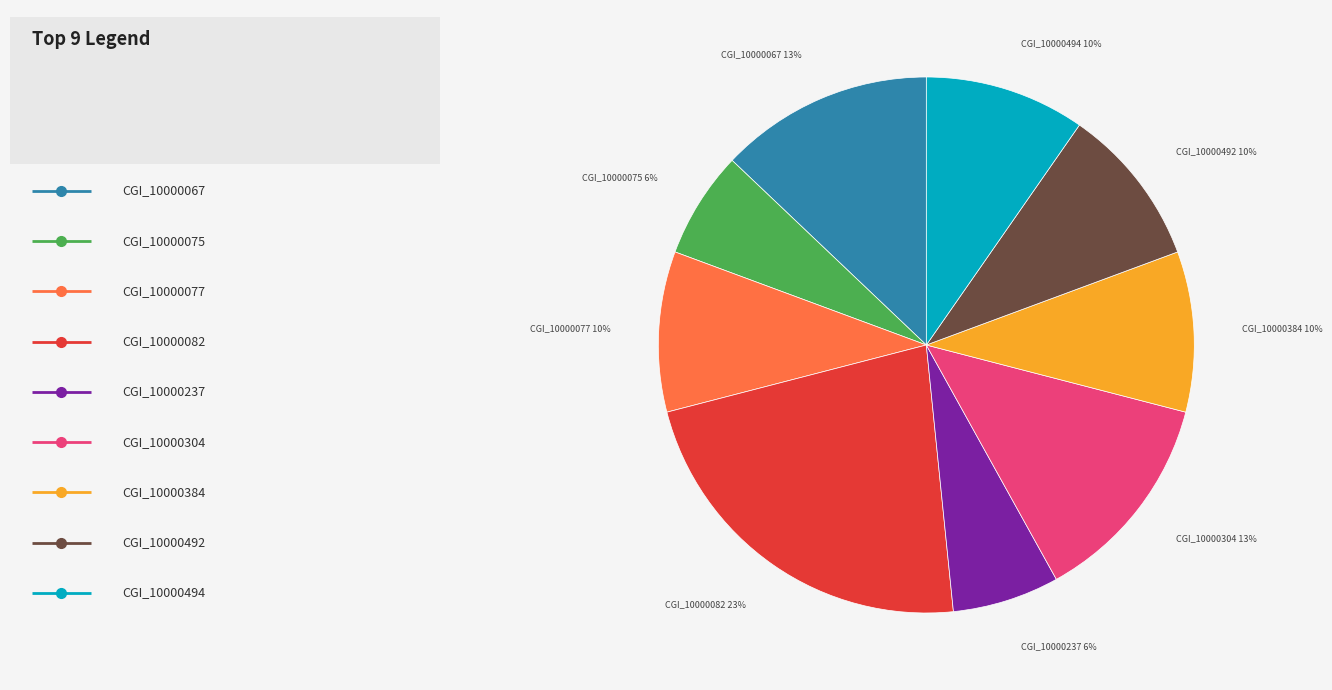

Is it true that CGI_10000492 is 4% of the pie?

False